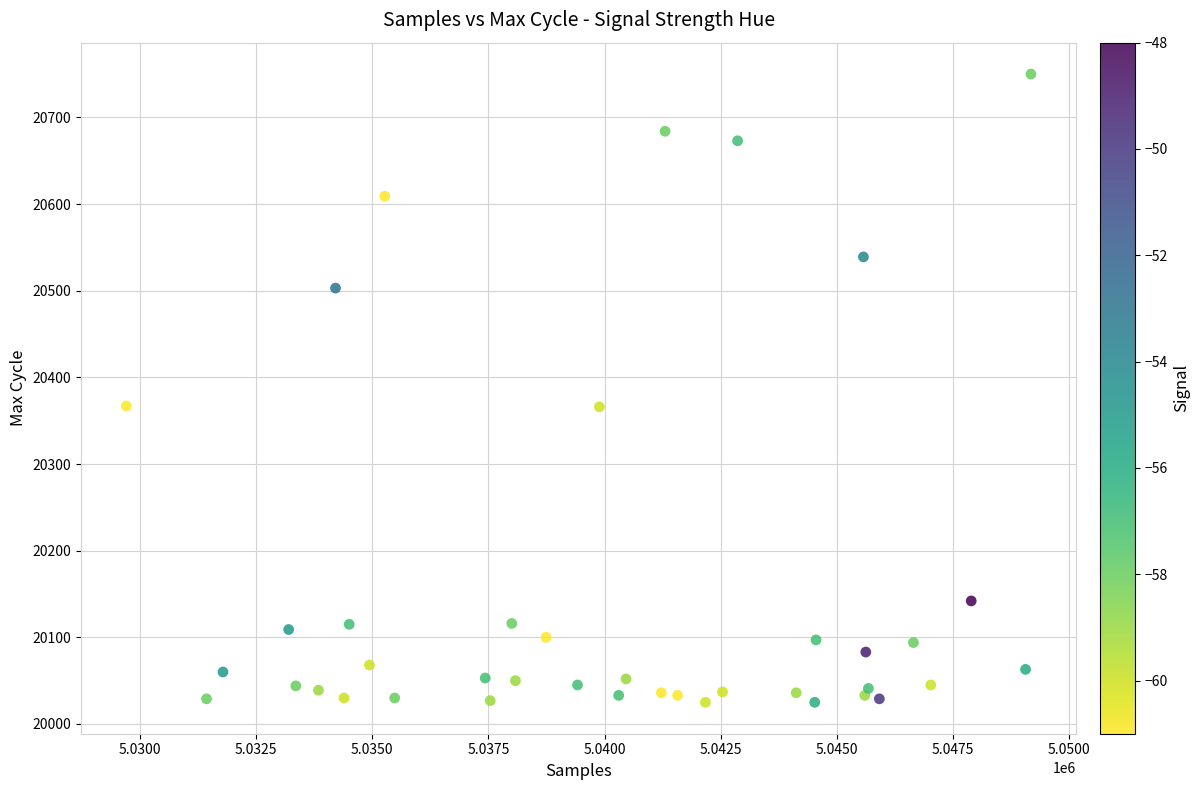

What is the range of X values (max minus min)?

19474